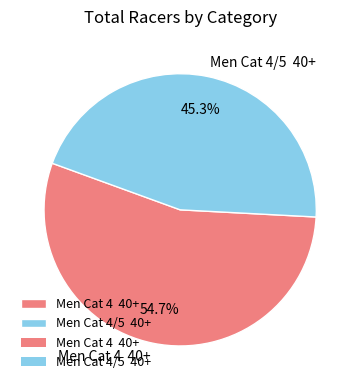

Which has a higher value, Men Cat 4 40+ or Men Cat 4/5 40+?

Men Cat 4 40+